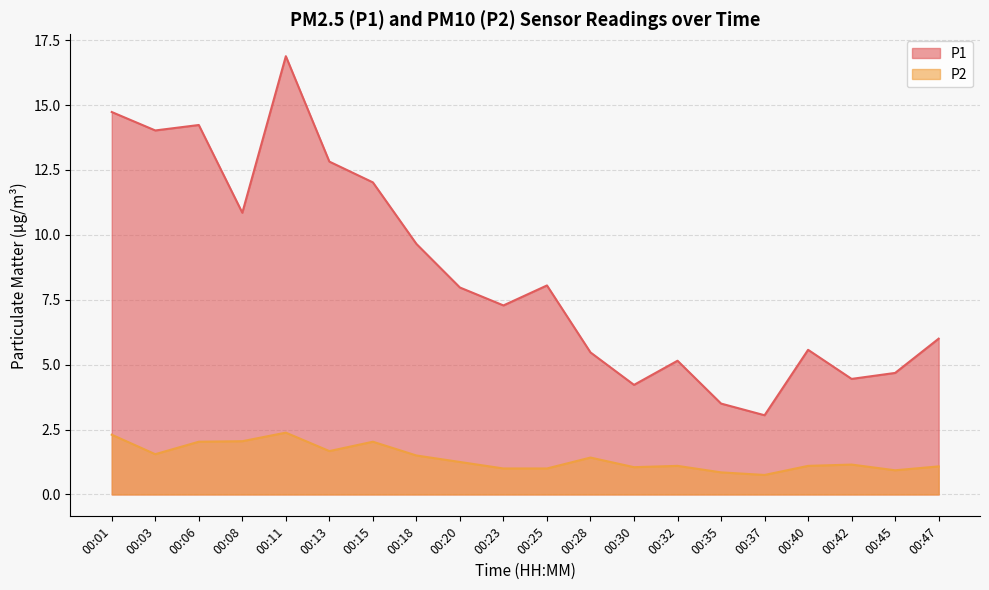

List the series in order of their peak value, lowest first.

P2, P1